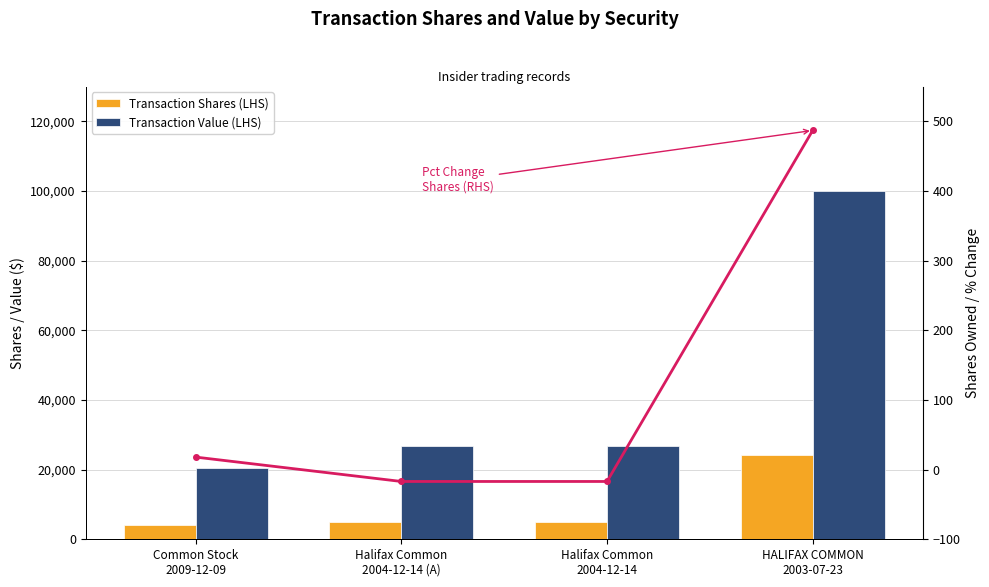

What is the average value of the Pct Change Shares (RHS) series?

118